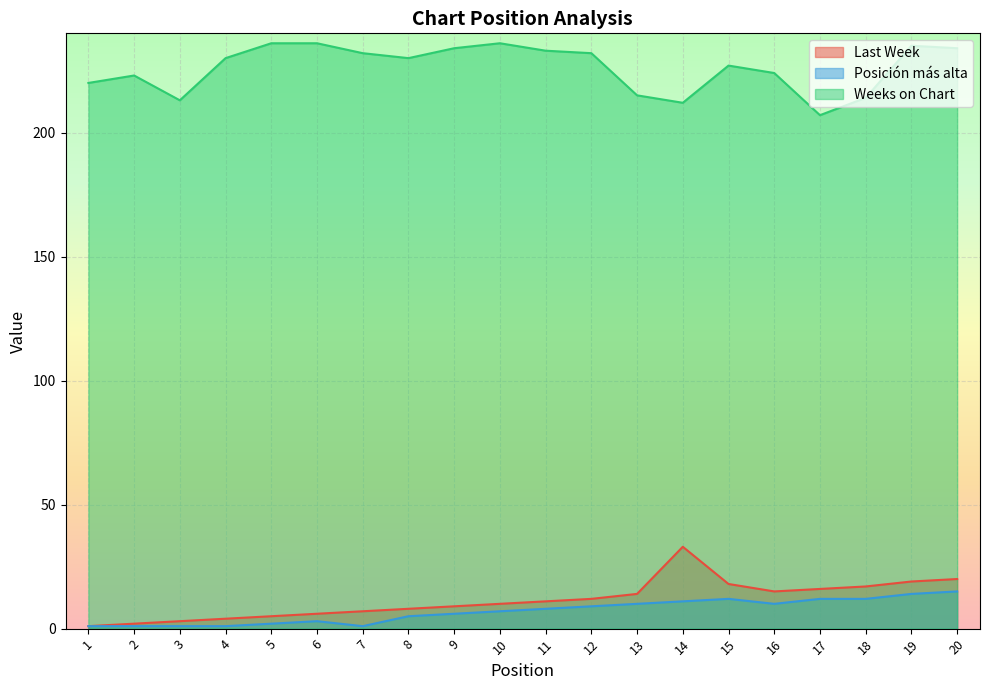

Which series changed the most between 14 and 16?

Last Week